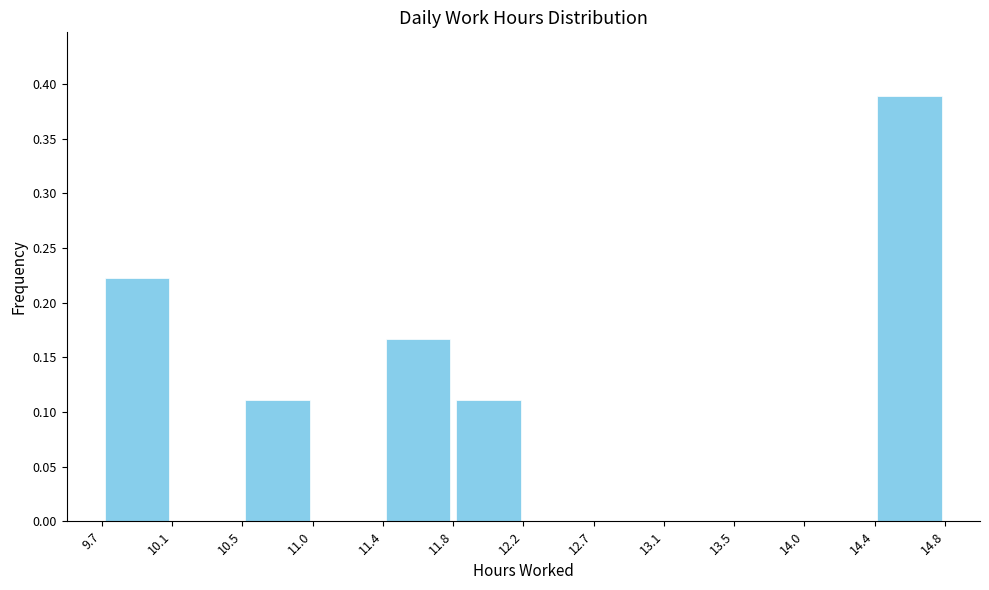

Reading left to right, transcribe this chart: for each bar, give the range it covers on the x-axis and its height. The values are not printed on the chart, so give them approximately, as read against the axis.

9.7 to 10.1: 0.220
10.1 to 10.5: 0
10.5 to 11.0: 0.110
11.0 to 11.4: 0
11.4 to 11.8: 0.165
11.8 to 12.2: 0.110
12.2 to 12.7: 0
12.7 to 13.1: 0
13.1 to 13.5: 0
13.5 to 14.0: 0
14.0 to 14.4: 0
14.4 to 14.8: 0.390